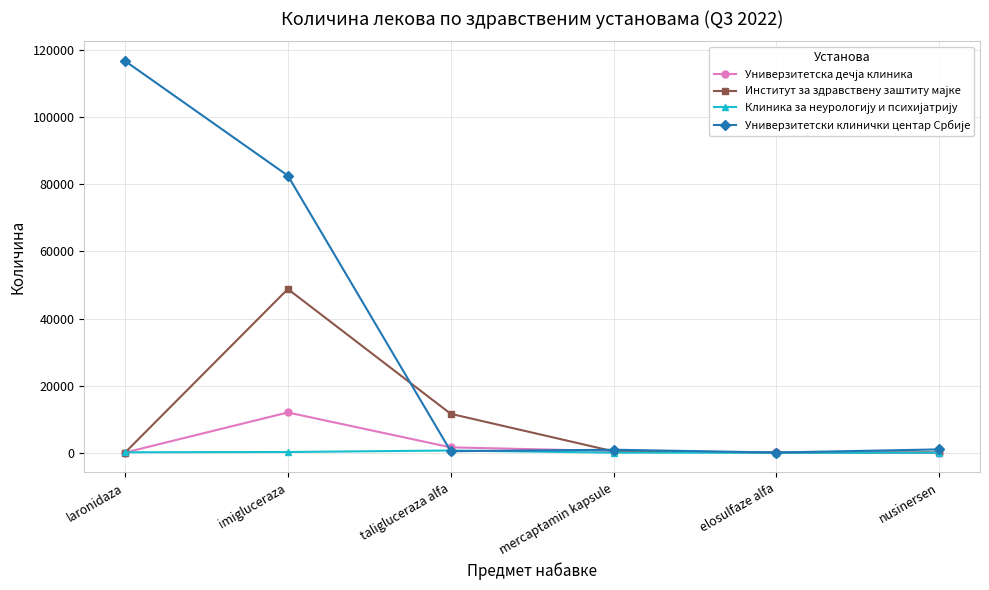

What is the greatest value displayed?

116800